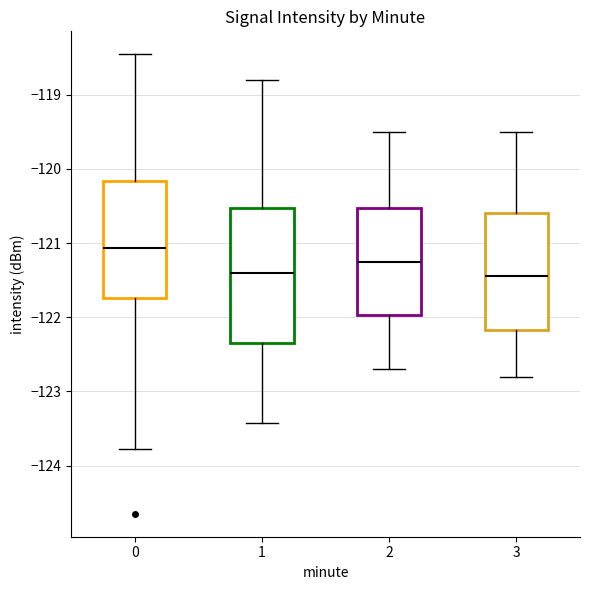

Comparing the boxes themselves (not the whiskers), which one is the tallest?

1